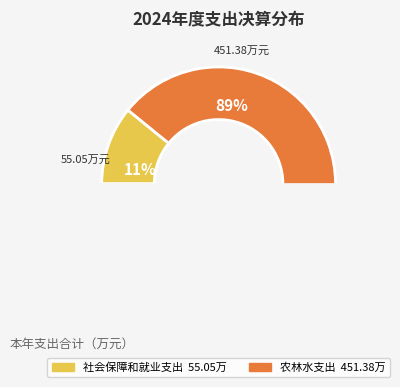

Which category has the biggest portion of the pie?

农林水支出